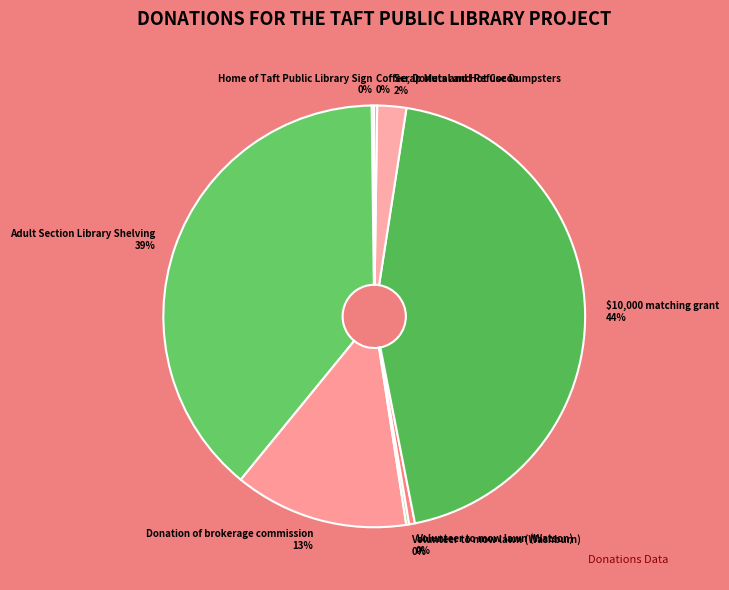

What is the largest slice in the pie chart?

$10,000 matching grant